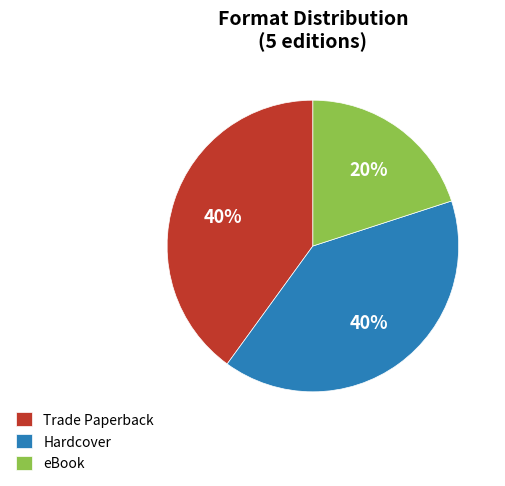

Is there a majority slice in this chart?

No